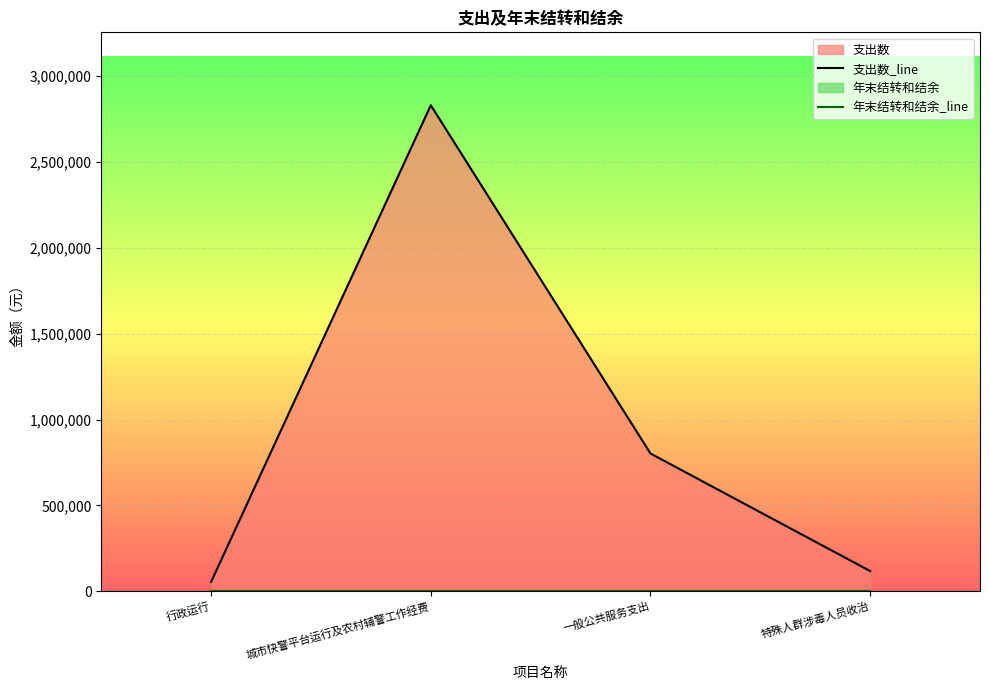

Does the chart display data point markers on the line(s)?

No